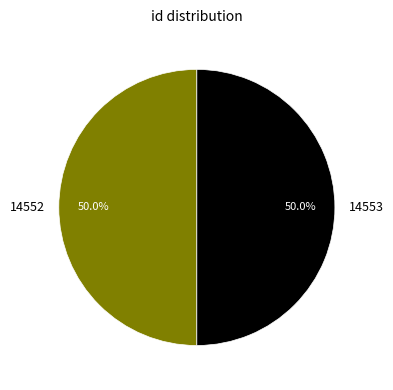

What percentage is the 14553 slice, to the nearest percent?

50%